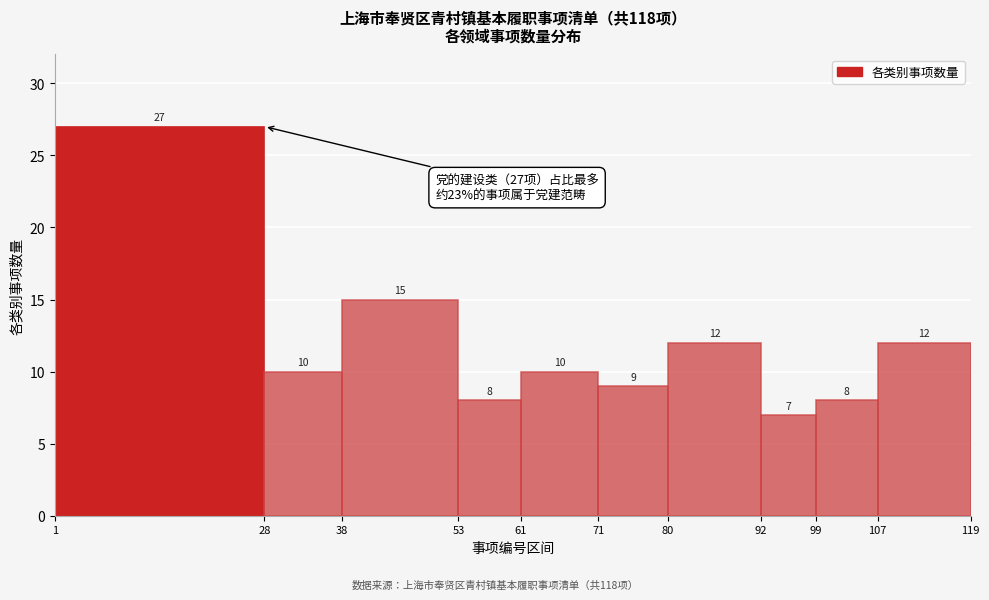

Which range on the x-axis has the tallest bar?

1 to 28